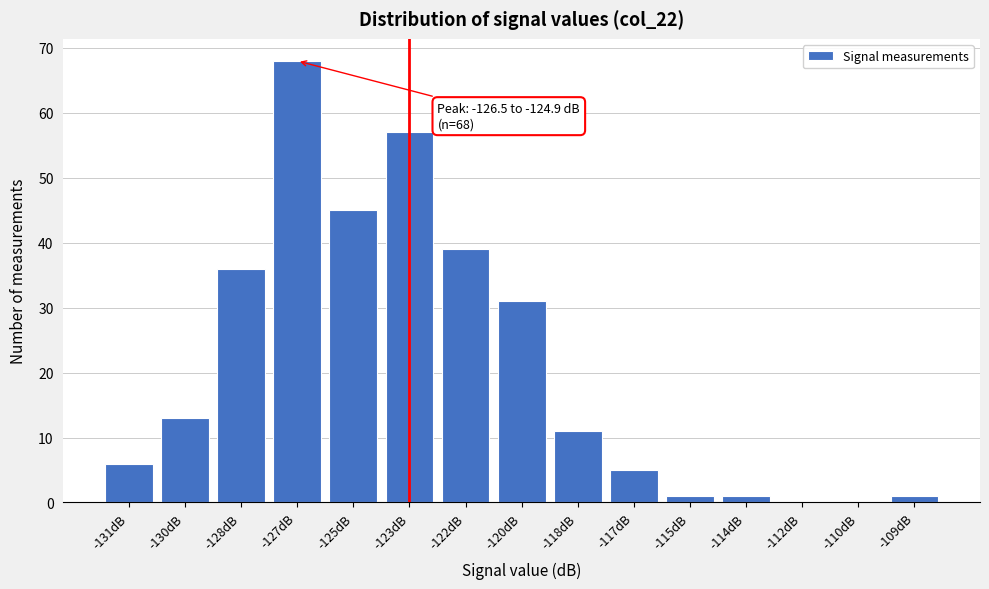

Reading left to right, list all the values displayed in this chart.

-131dB=6	-130dB=13	-128dB=36	-127dB=68	-125dB=45	-123dB=57	-122dB=39	-120dB=31	-118dB=11	-117dB=5	-115dB=1	-114dB=1	-112dB=0	-110dB=0	-109dB=1